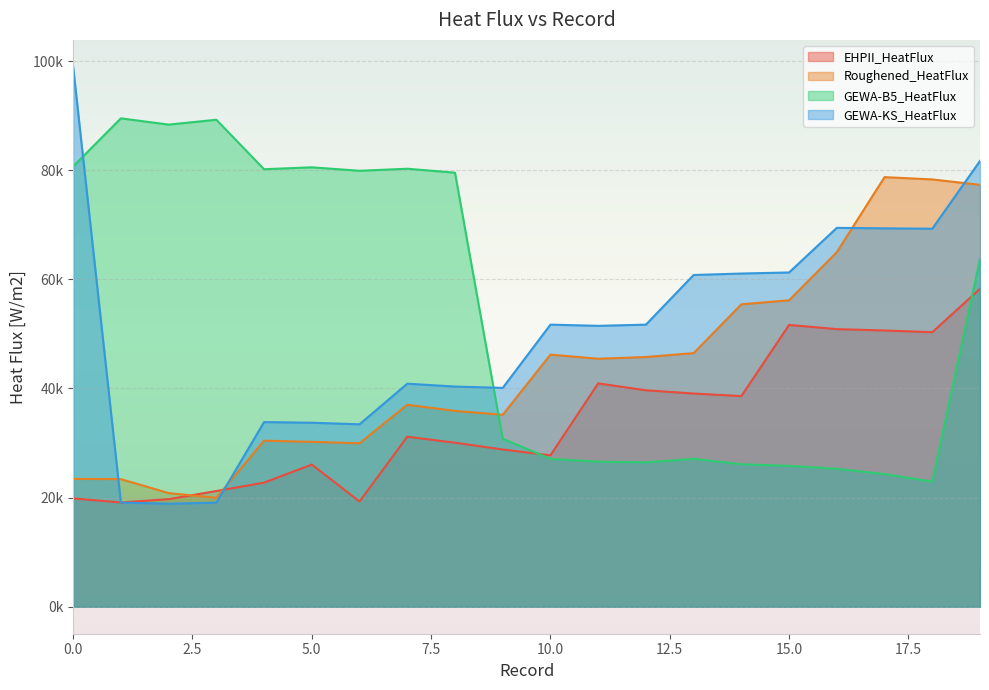

What is the maximum value for GEWA-B5_HeatFlux?

89502.1